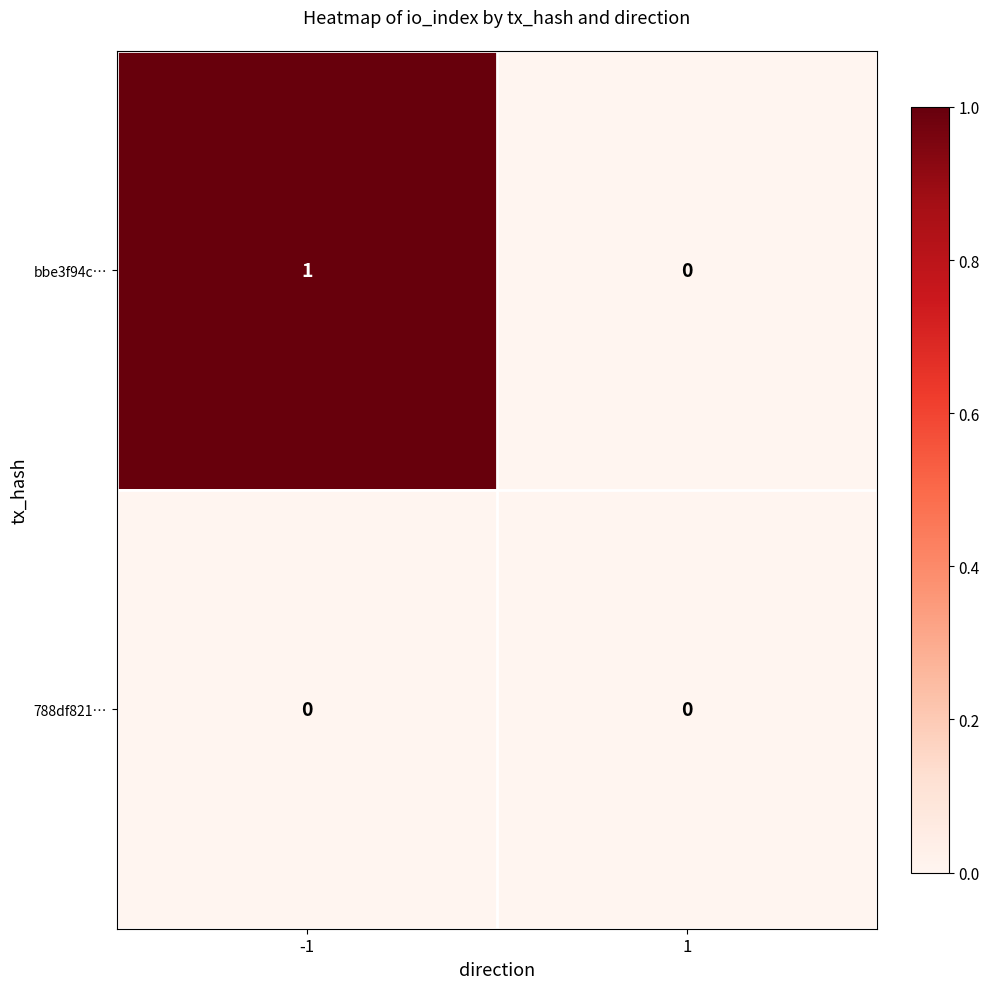

Which series has the largest total across all categories?

bbe3f94c…